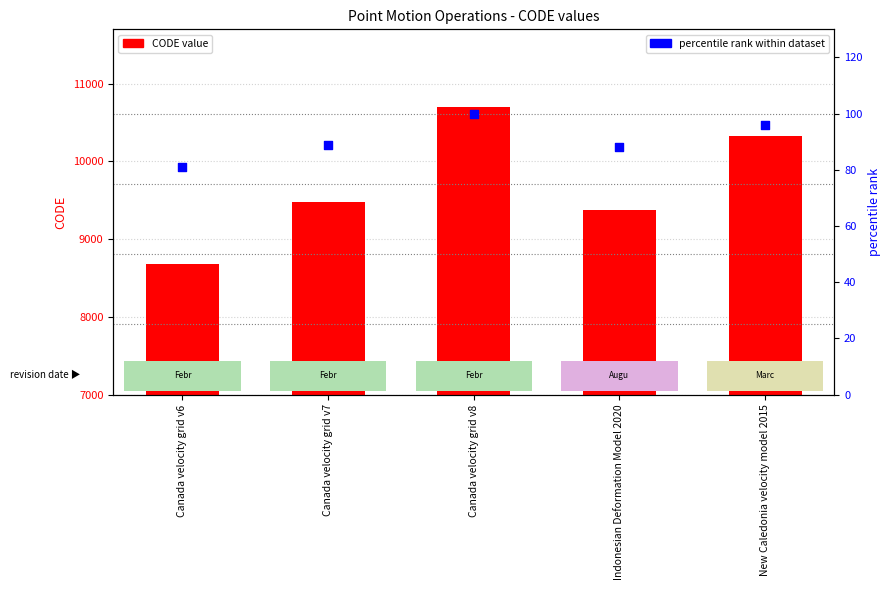

At which category is the sum across all series the highest?

Canada velocity grid v8